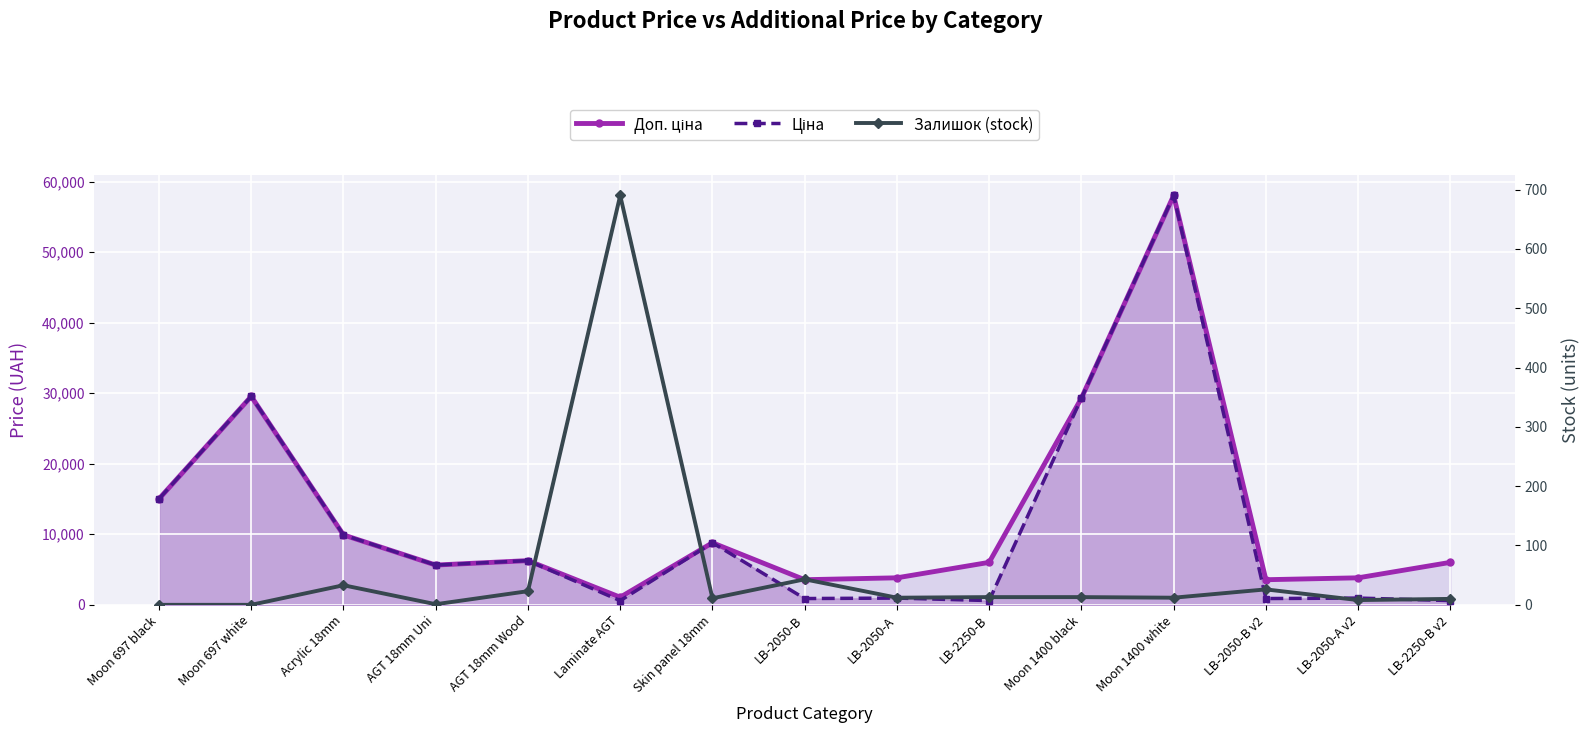

Read the Ціна value at Laminate AGT.

586.0